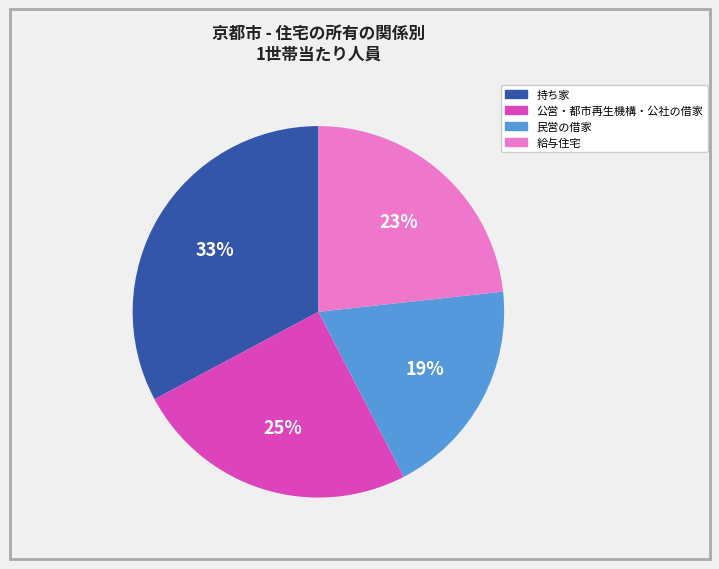

To the nearest percent, what is the combined percentage of 給与住宅 and 公営・都市再生機構・公社の借家?

48%